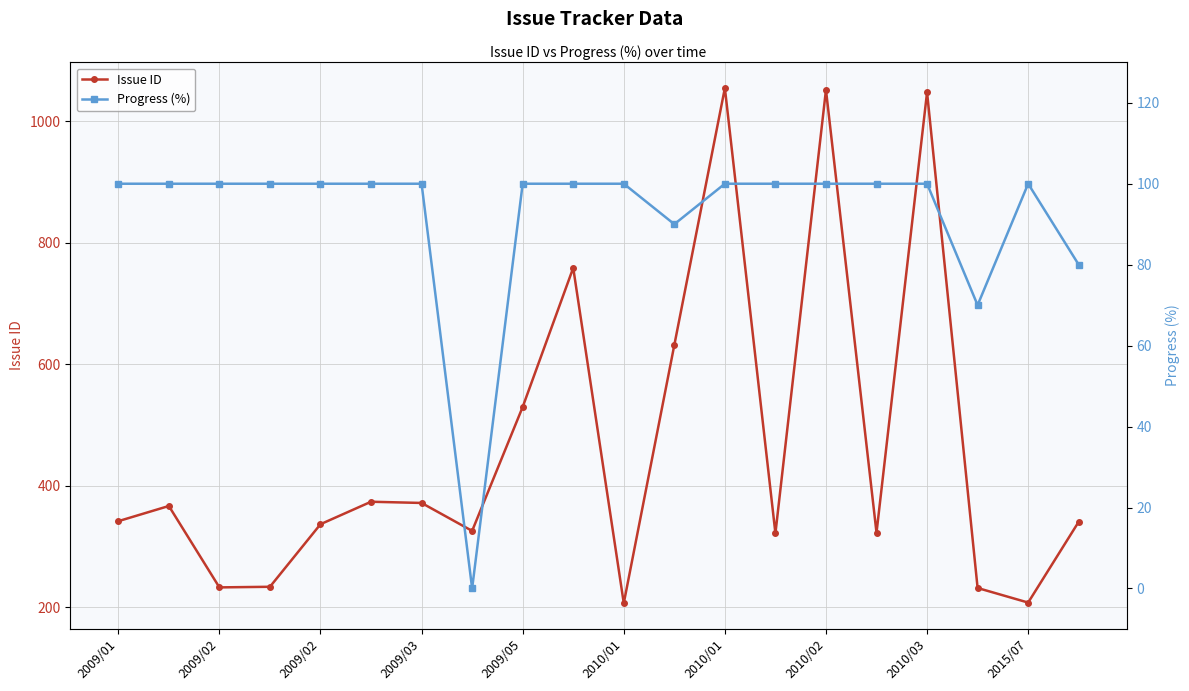

What is the average value of the Progress (%) series?

92